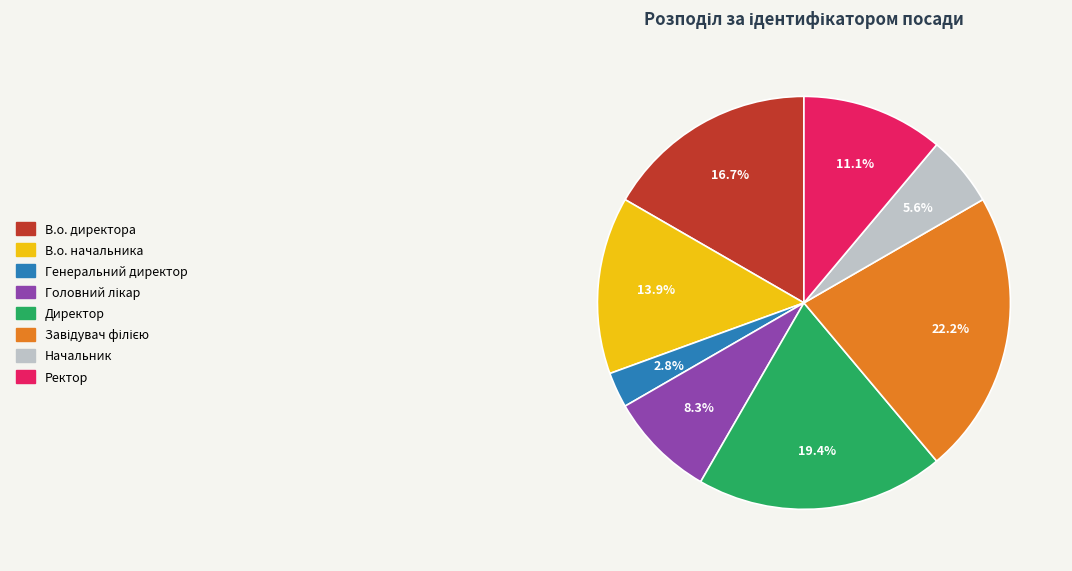

To the nearest percent, what is the difference between the В.о. директора and Начальник slice percentages?

11%